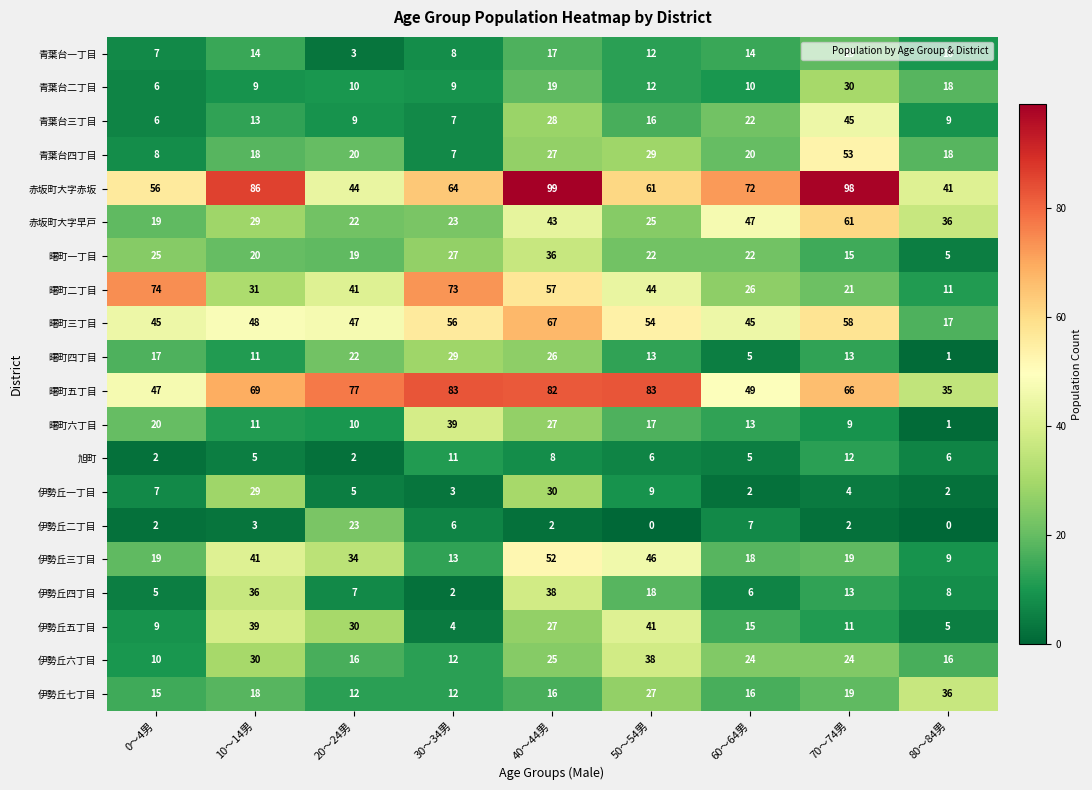

Between 10～14男 and 40～44男, which series saw the biggest shift?

曙町二丁目